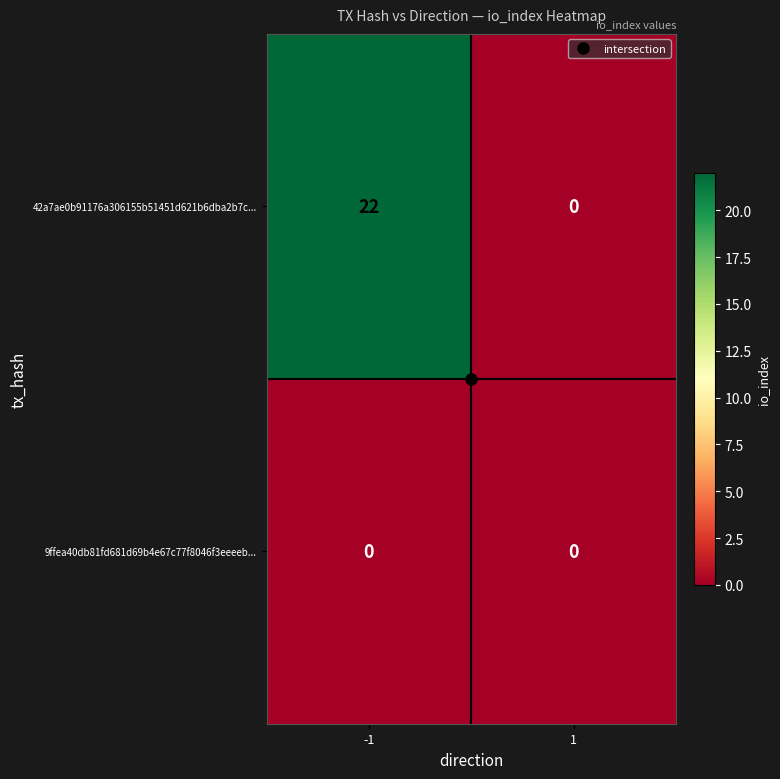

What is the total value across all series at -1?

22